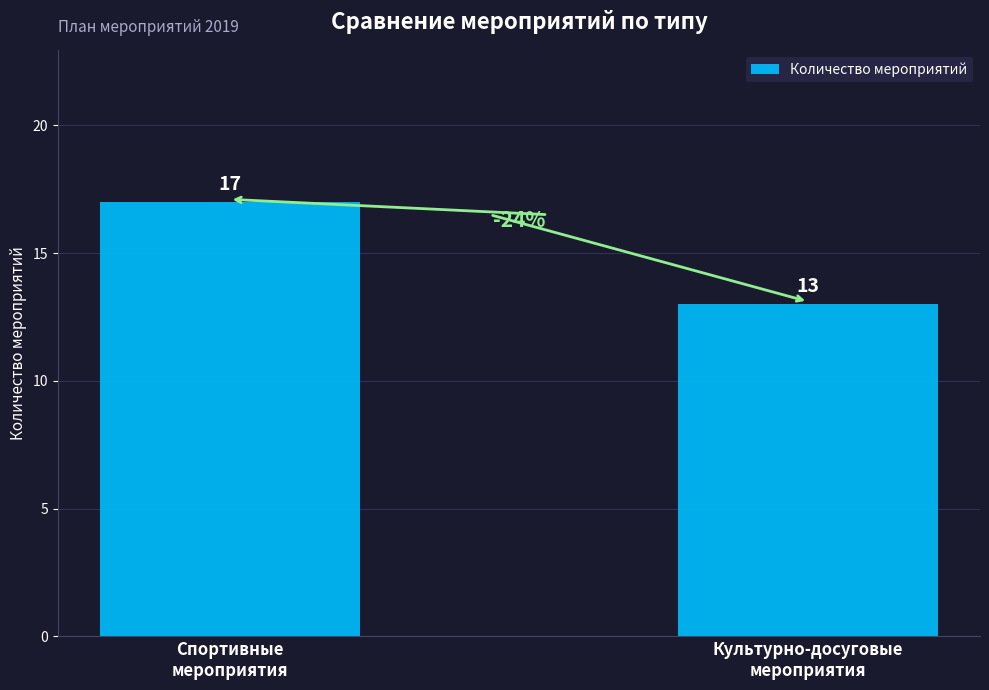

What is the average value?

15